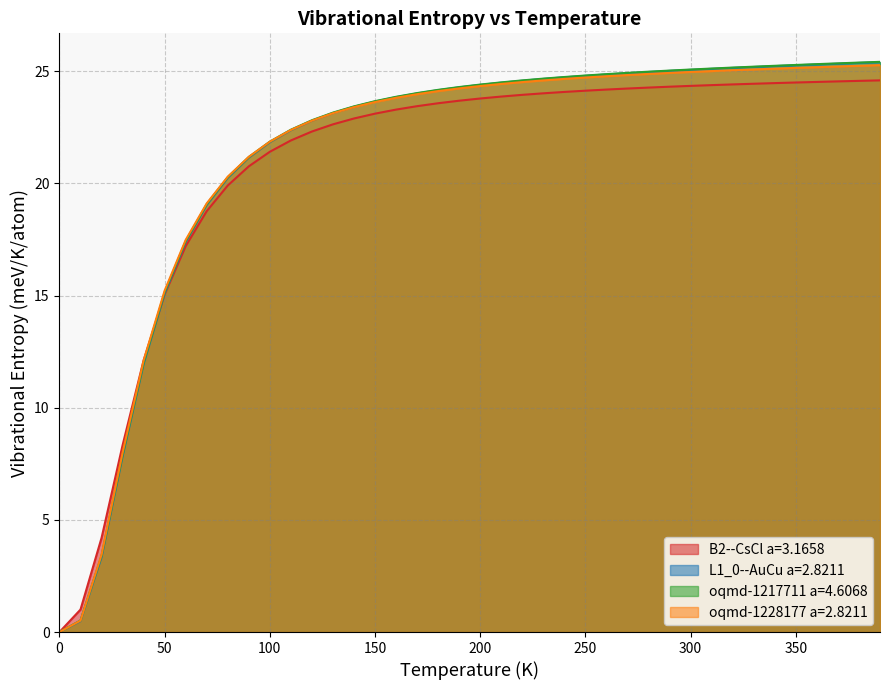

The B2--CsCl a=3.1658 series shows 33.9 at 200. True or false?

False